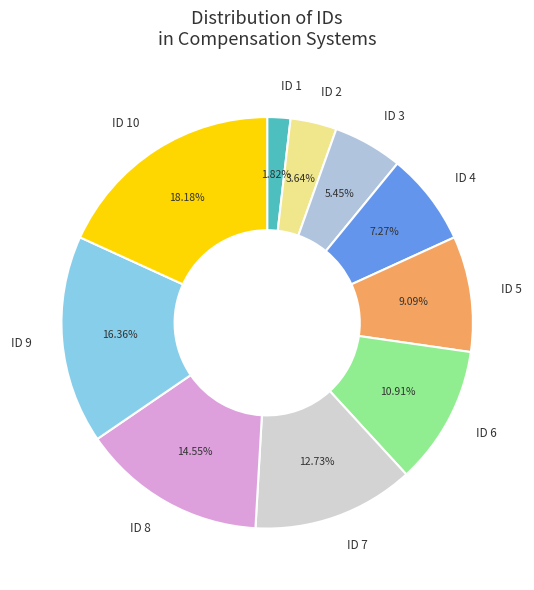

To the nearest percent, what percentage of the pie is ID 5?

9%